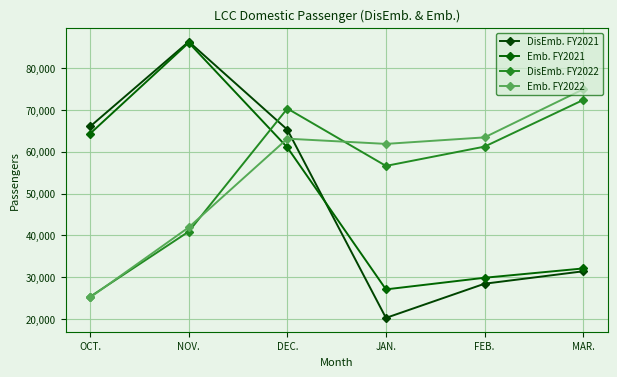

The value of DisEmb. FY2021 at DEC. is 65255. True or false?

True